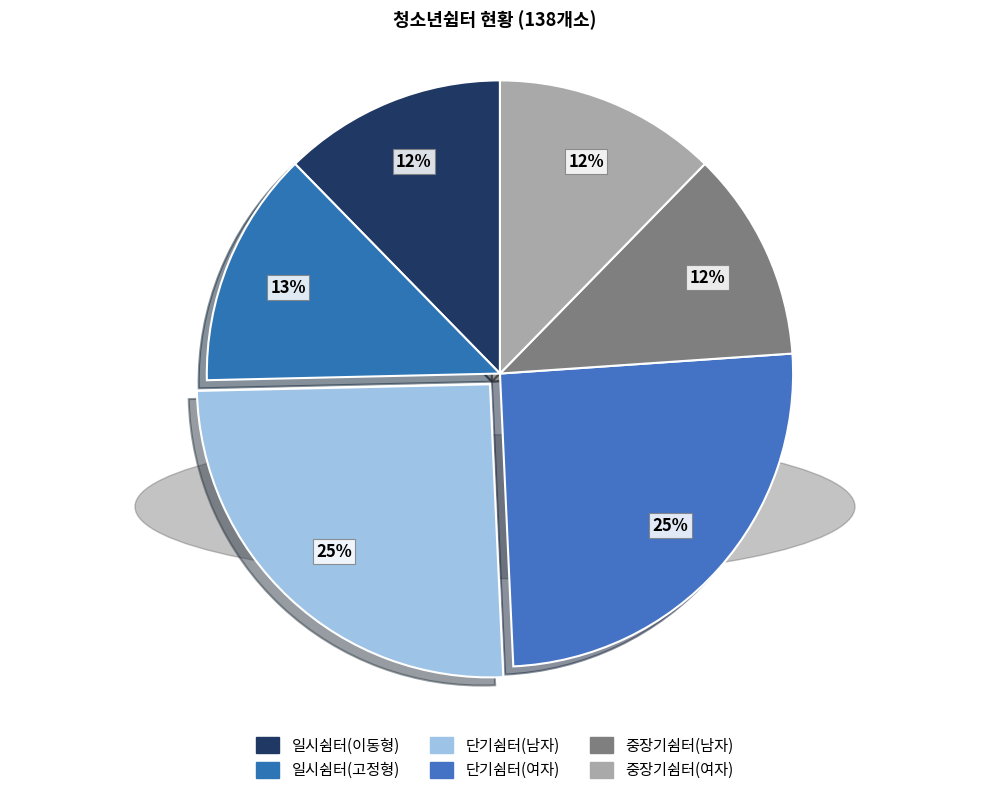

True or false: 단기쉼터(여자) accounts for 25% of the total.

True